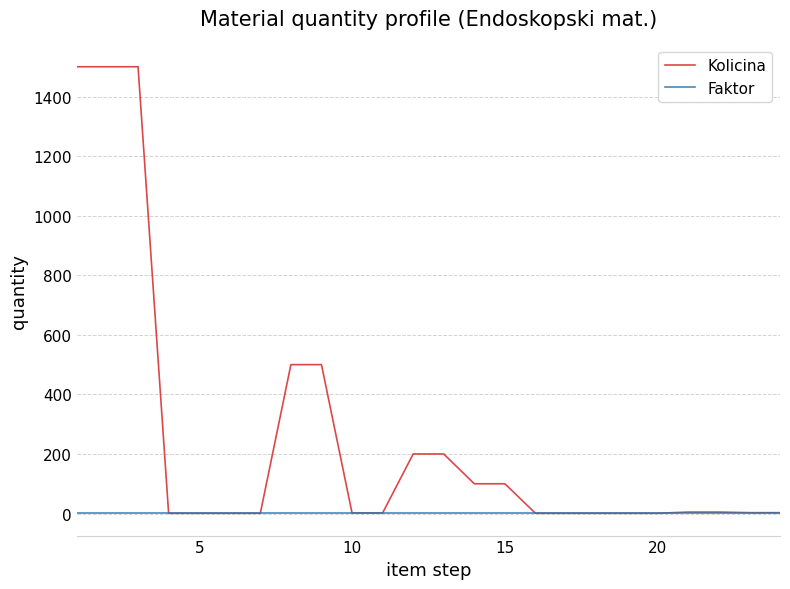

List the series in order of their overall mean, lowest first.

Faktor, Kolicina